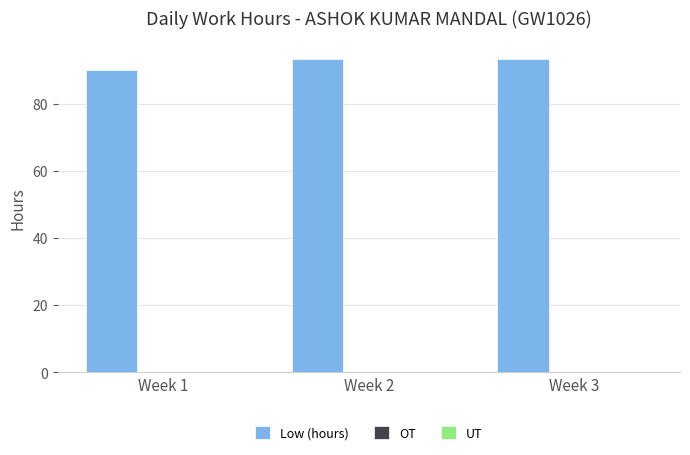

What value does the data have at Week 3?

93.2